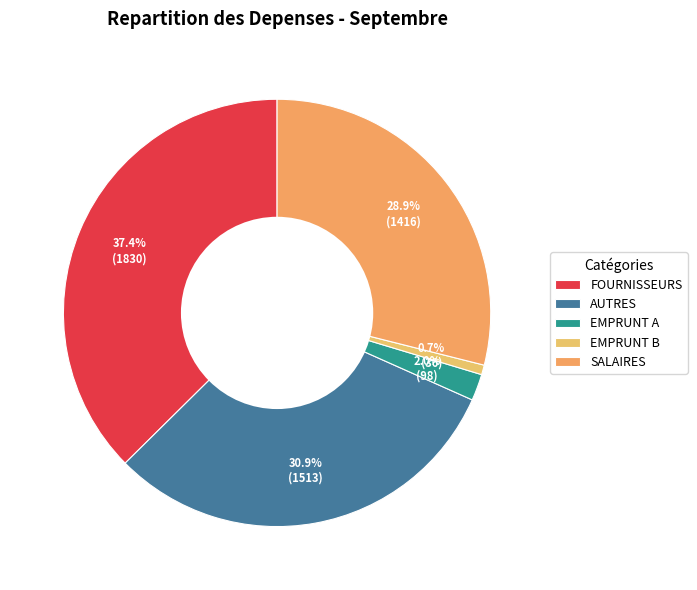

True or false: SALAIRES accounts for 23% of the total.

False